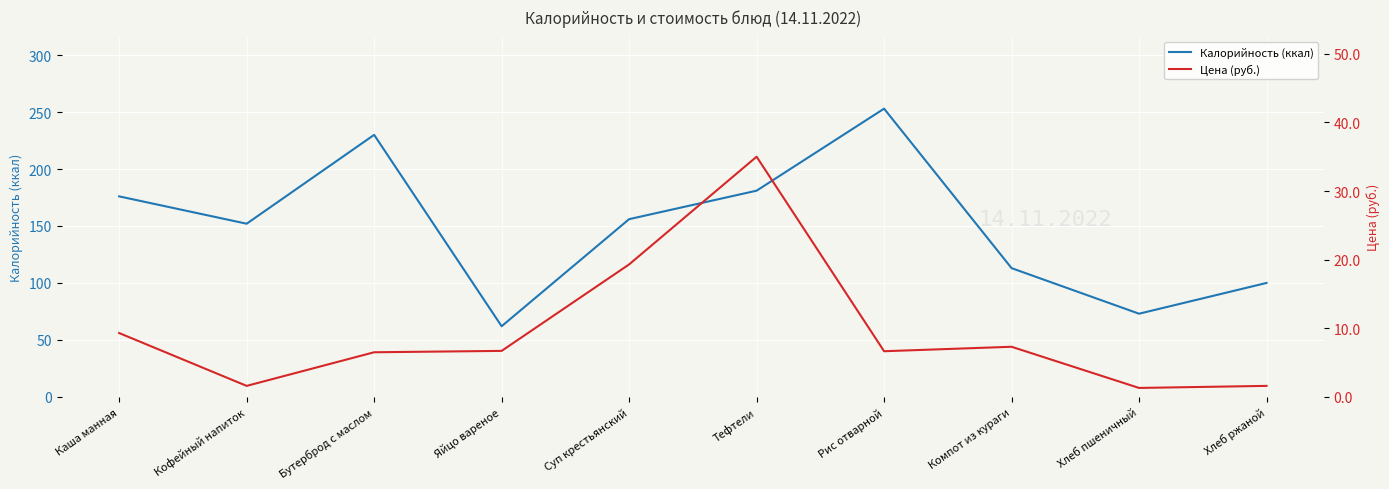

How many lines are shown in the chart?

2